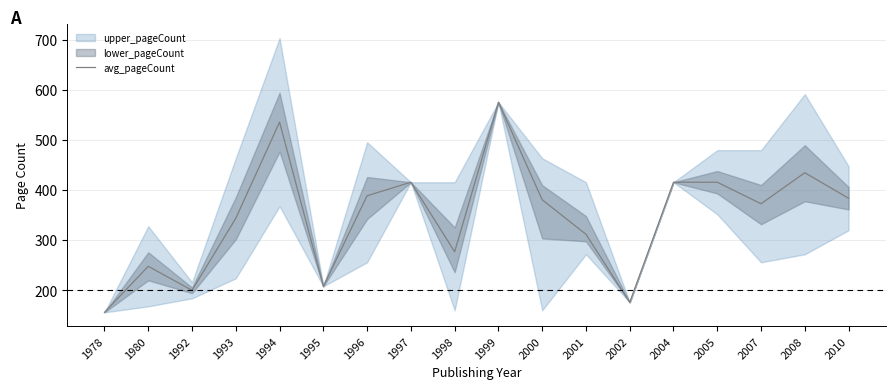

The chart shows a value of 208 at 1995. True or false?

True